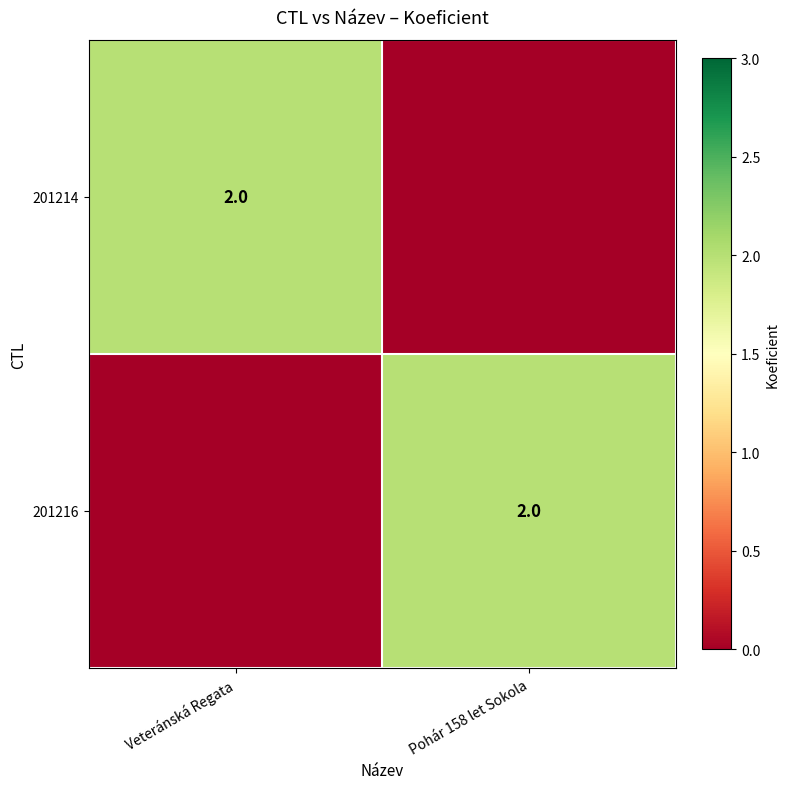

Is it true that 201216 equals 2 at Pohár 158 let Sokola?

True